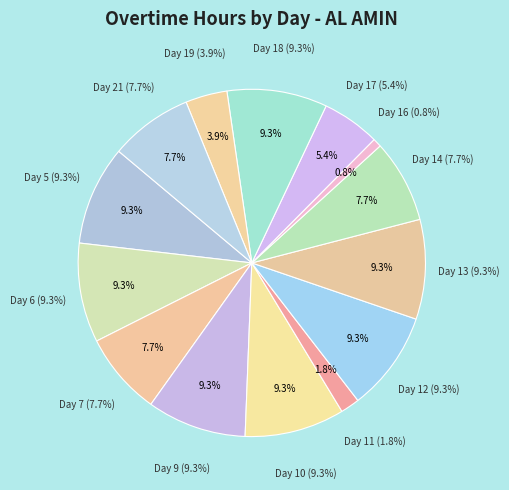

What portion of the pie excludes Day 10?

90.7%